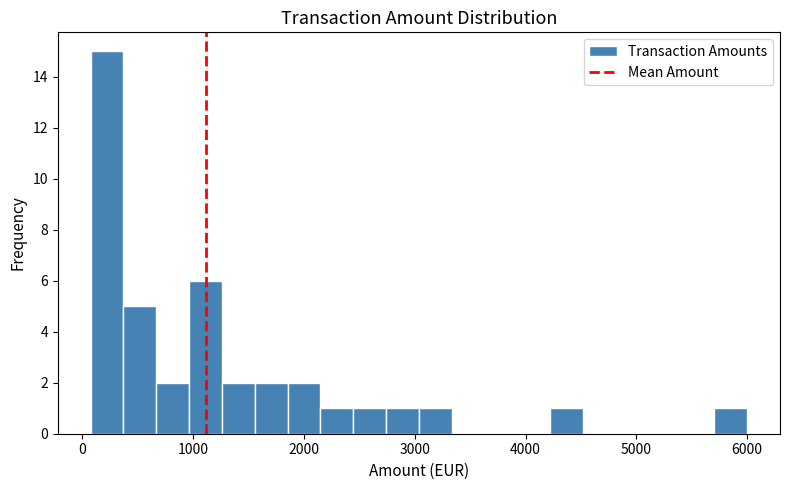

Read against the x-axis, roughly where is the centre of the tallest bar?

200